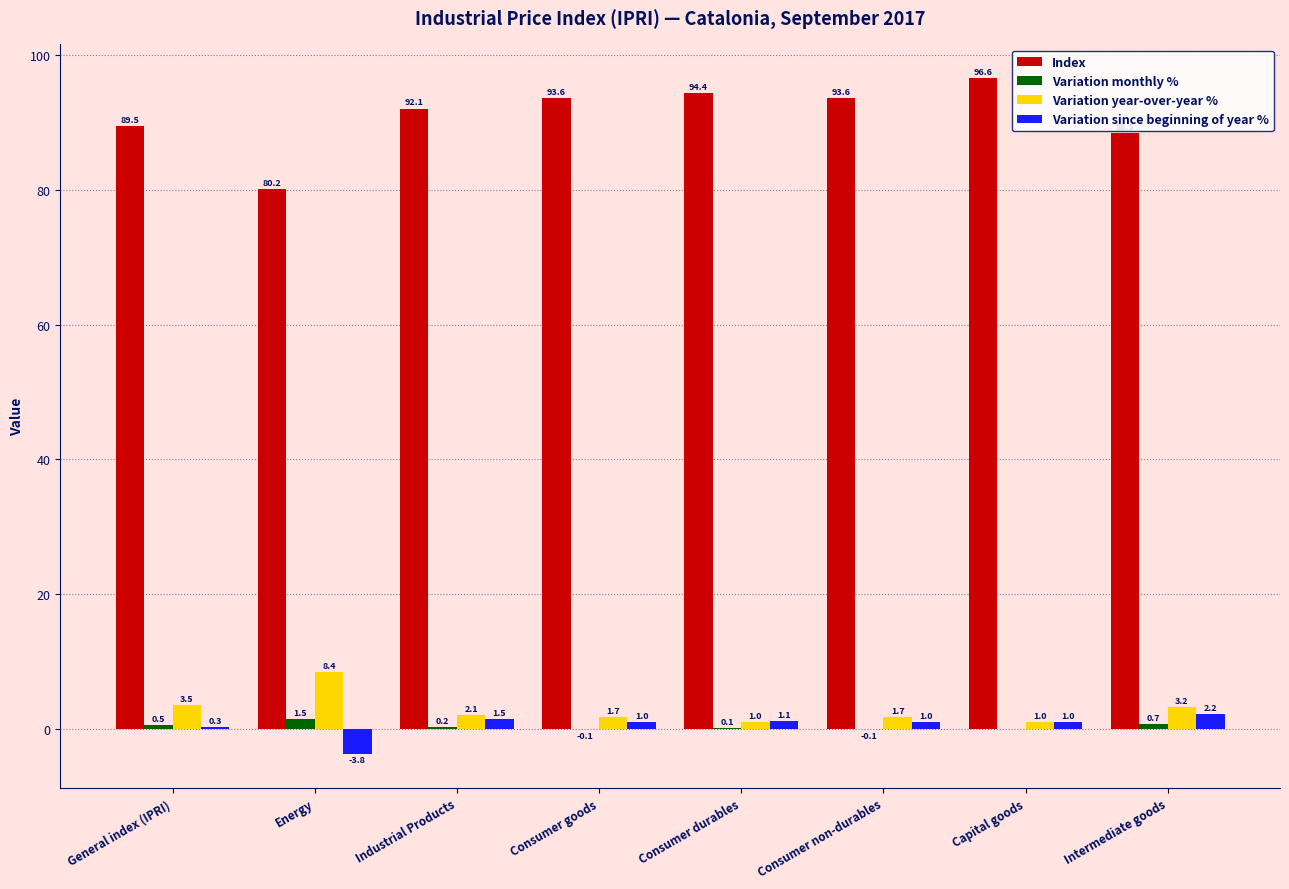

At which label does Variation since beginning of year % first exceed 1?

Industrial Products